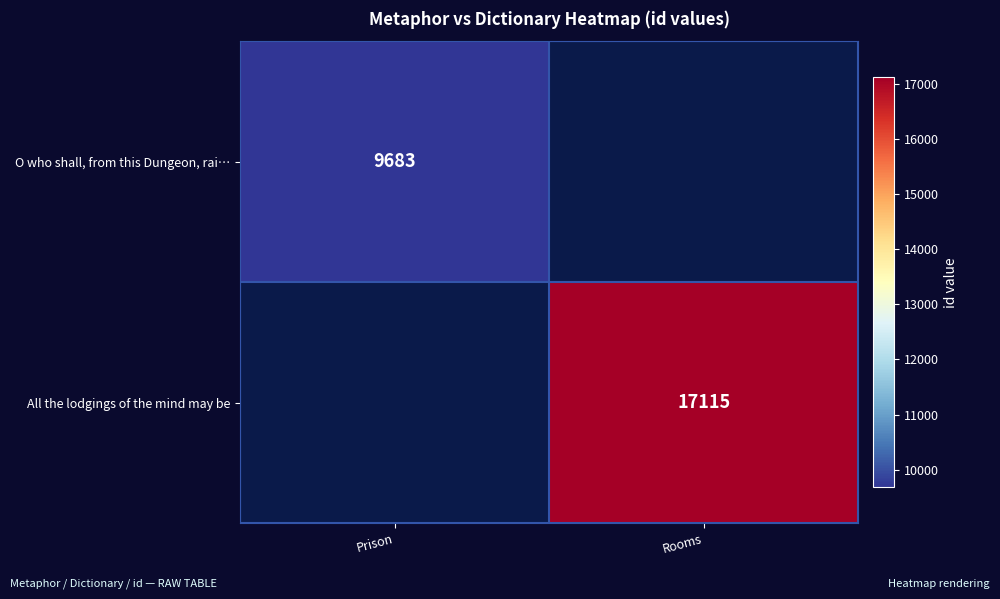

Is it true that All the lodgings of the mind may be equals 11238 at Rooms?

False